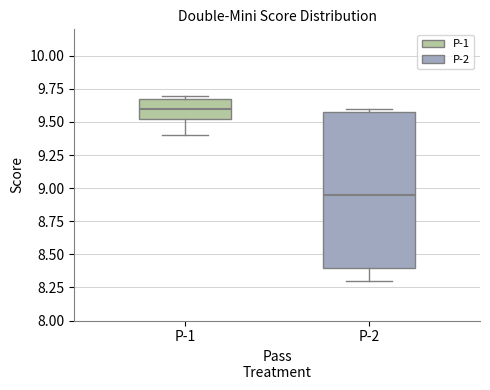

Which box is the tallest, from its lower edge to its upper edge?

P-2